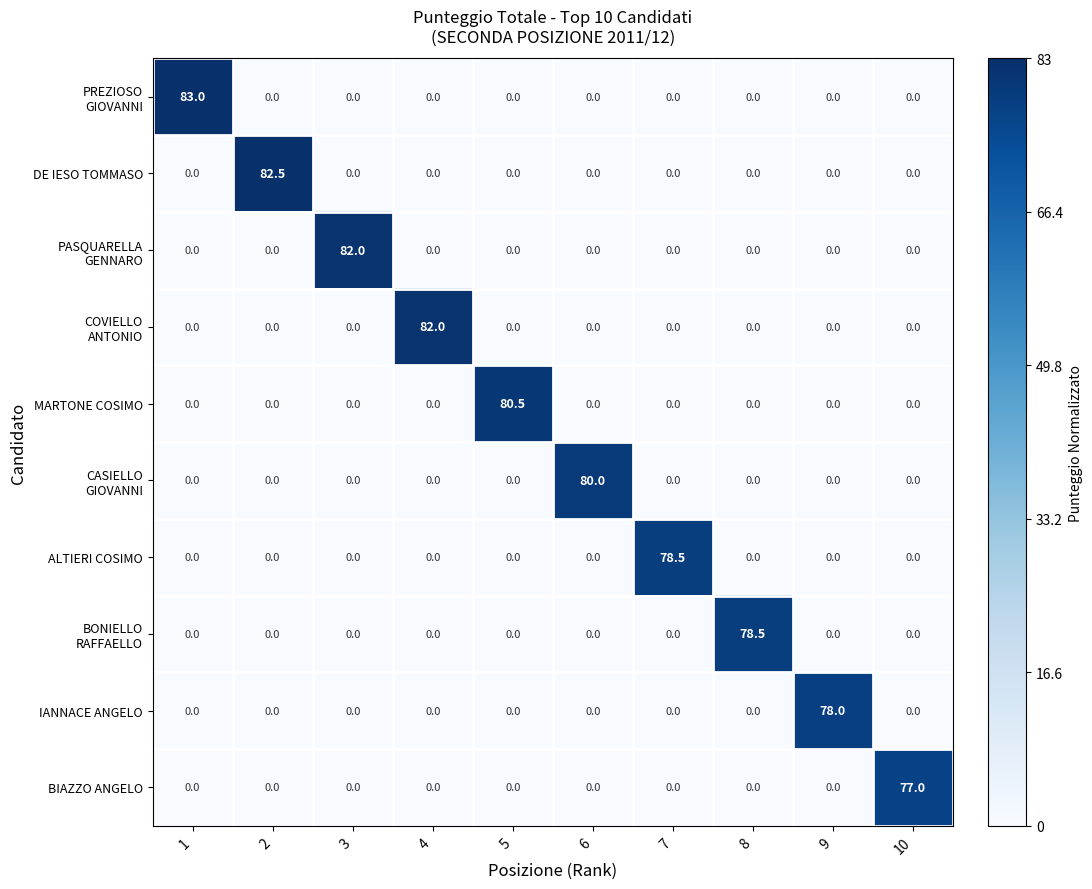

At how many categories does at least one series exceed 9?

10